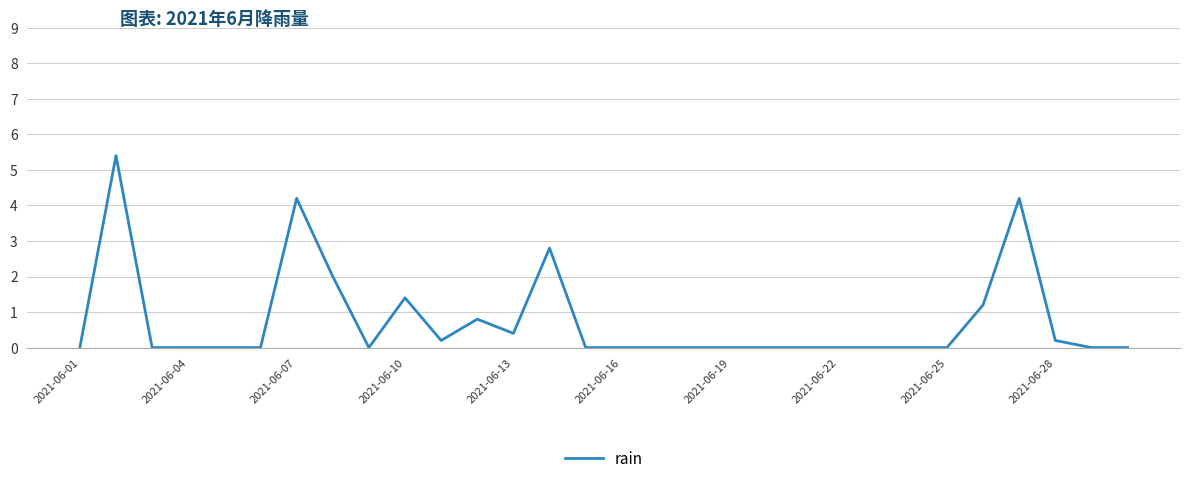

What is the greatest value displayed?

5.4